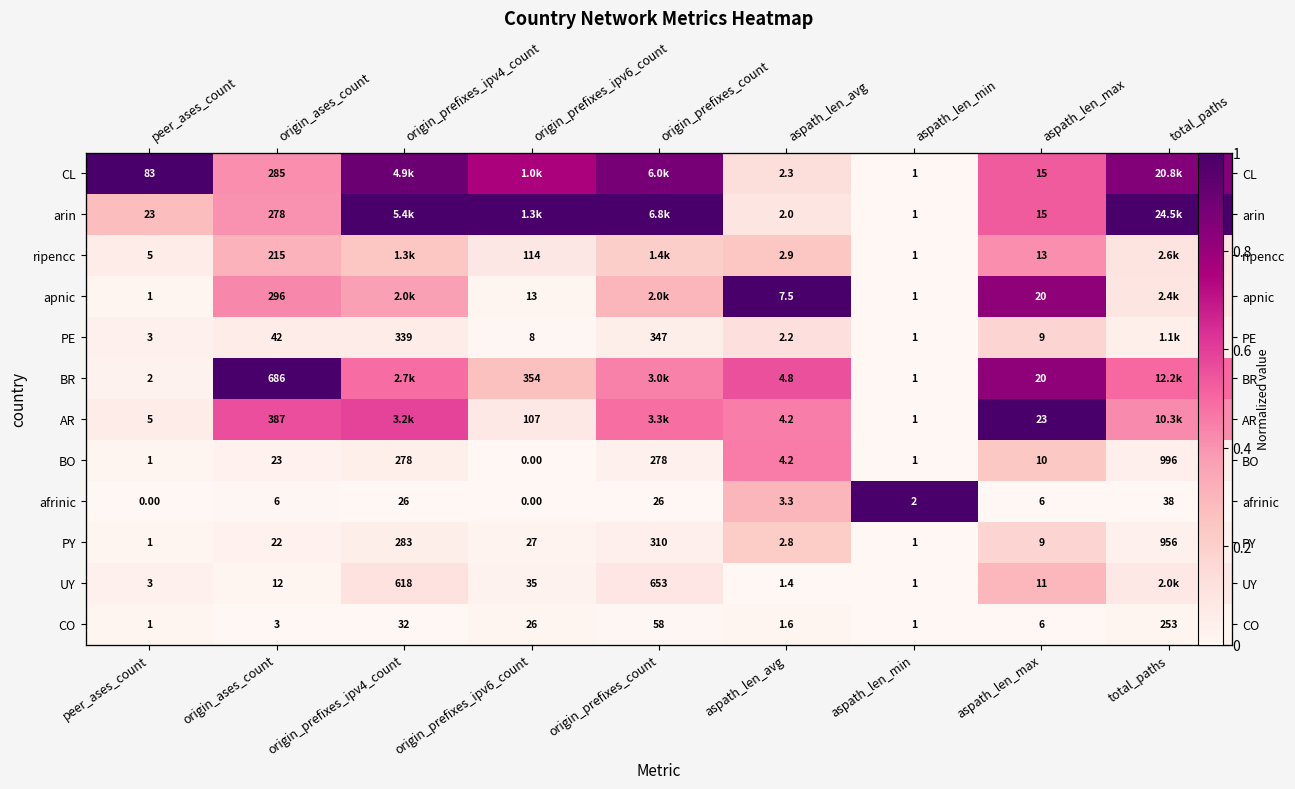

What is the difference between the highest and lowest values at origin_prefixes_count?

1.0